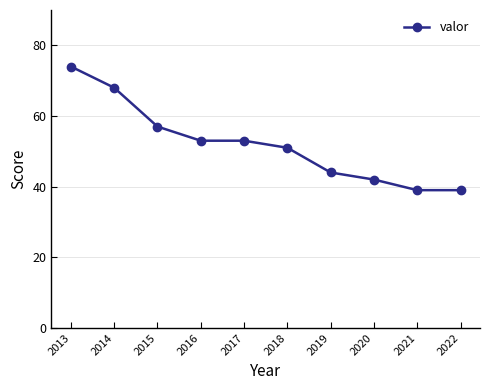

What is the change in value from 2020 to 2022?

-3